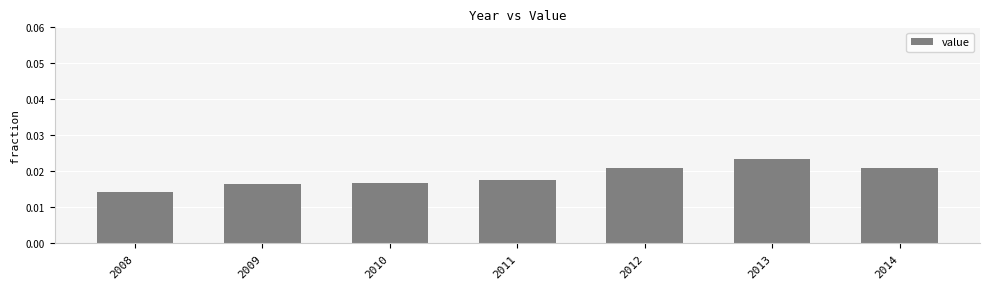

Count the values in the range 0 to 1.

7